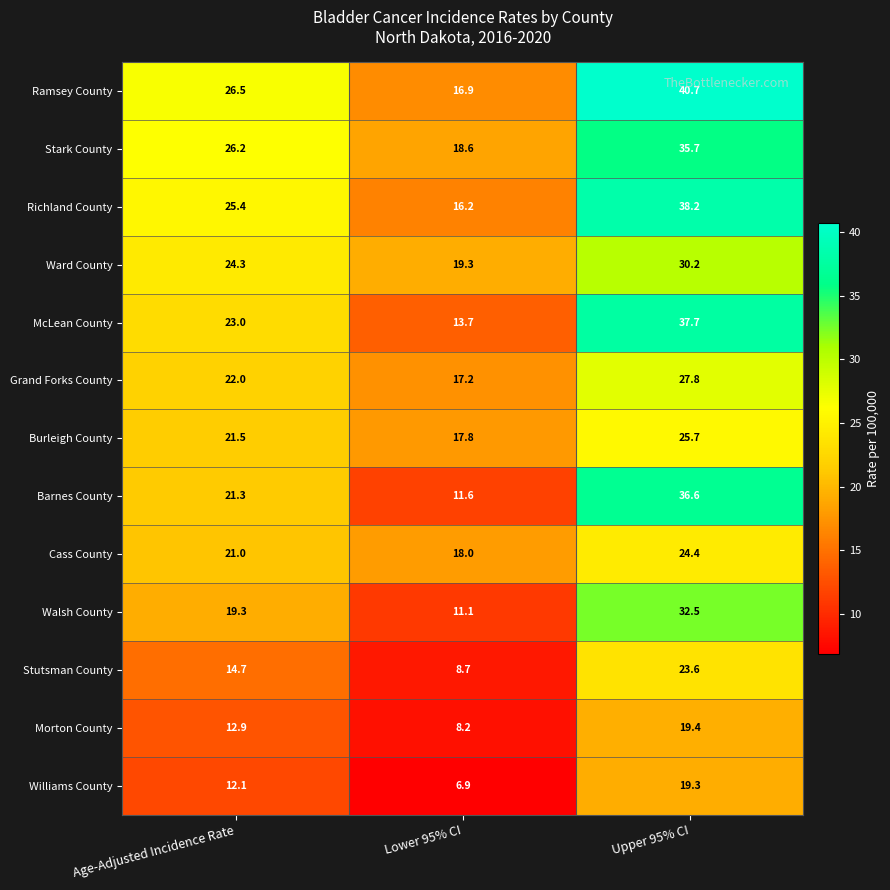

True or false: Stutsman County has a value of 8.7 at Lower 95% CI.

True